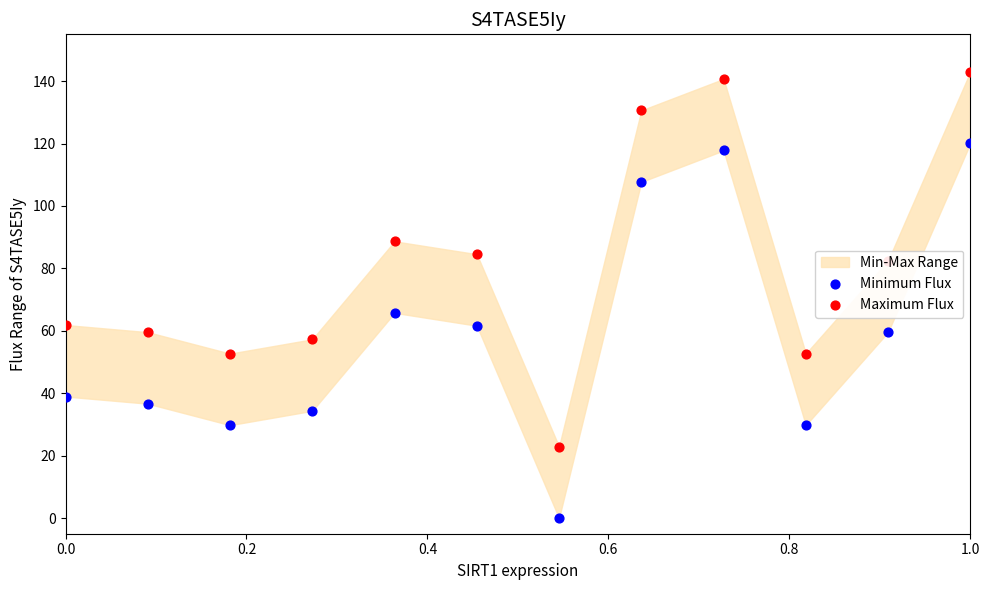

Which series has the largest total across all categories?

Maximum Flux